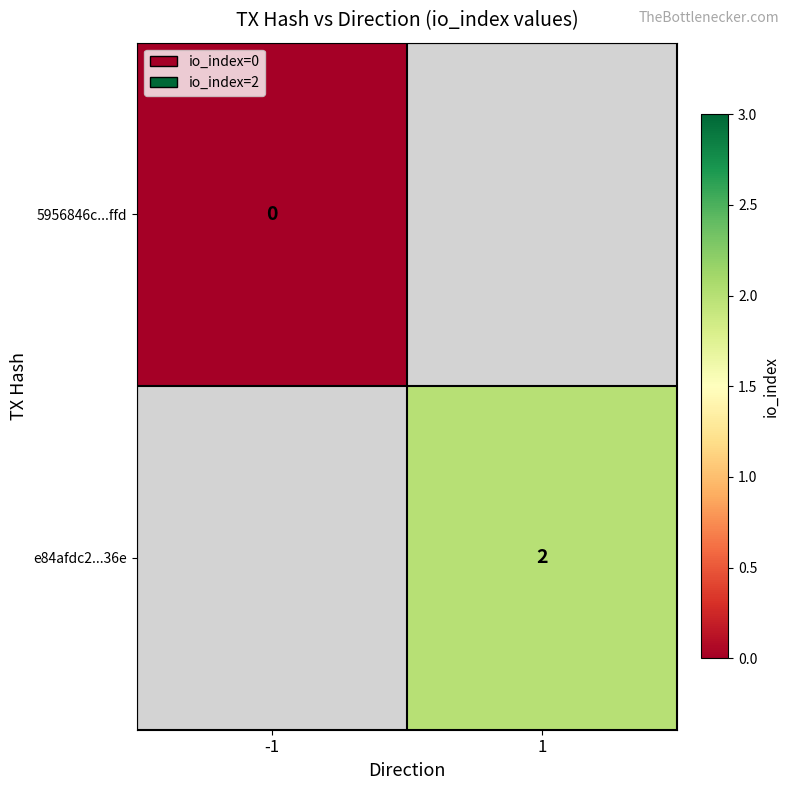

At how many categories does at least one series exceed 1?

1